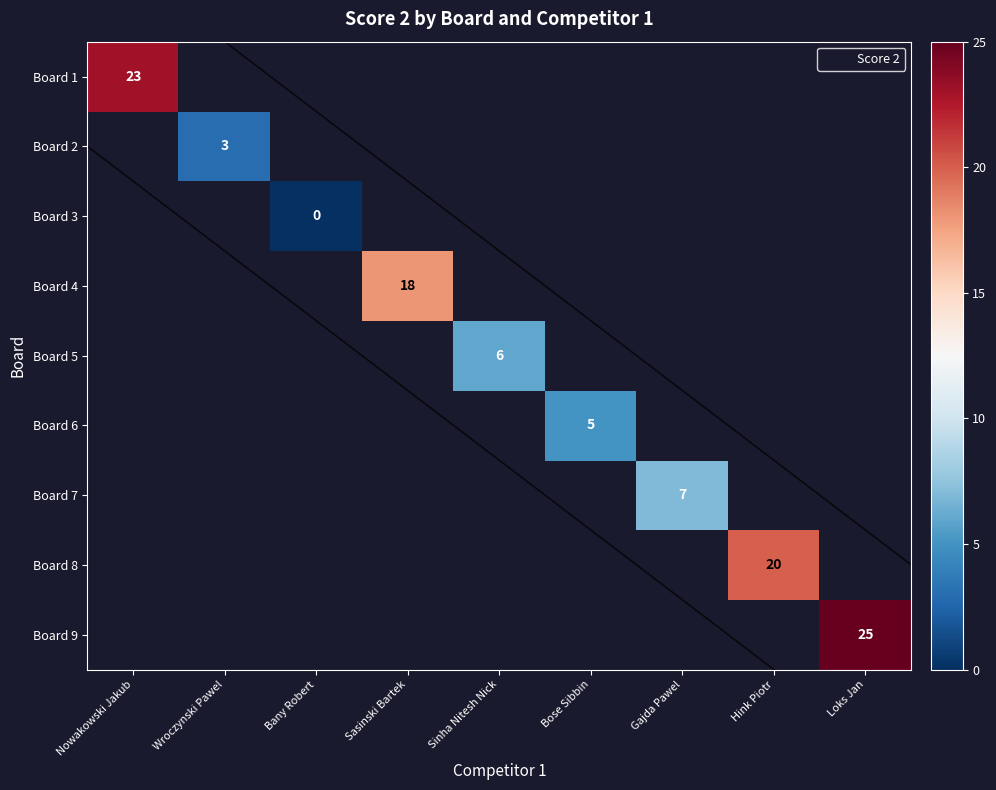

Which category has the highest value across all series?

Loks Jan